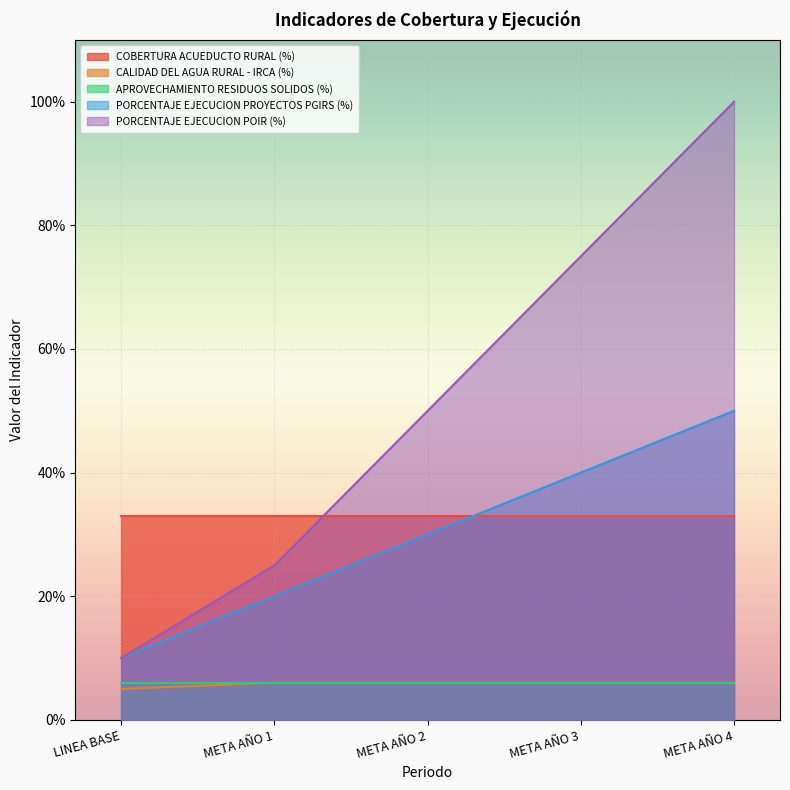

Which series has the widest spread of values?

PORCENTAJE EJECUCION POIR (%)